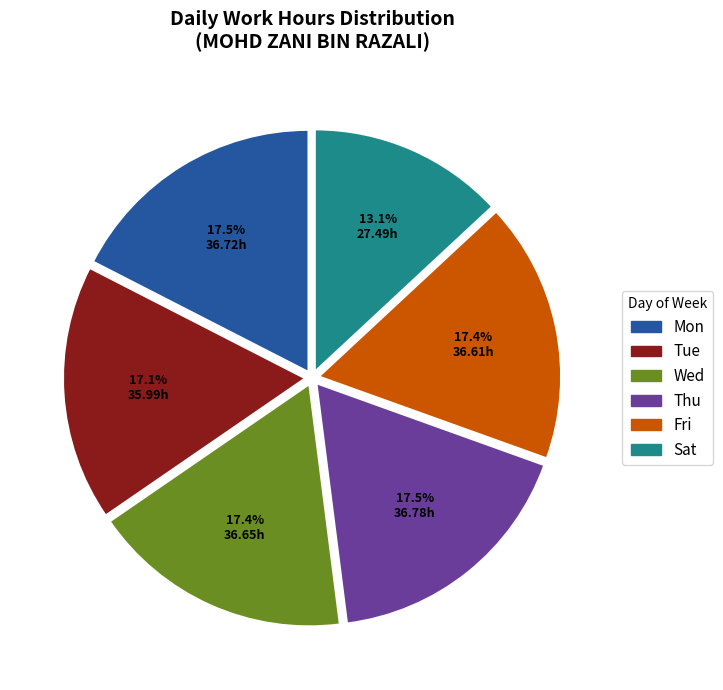

Does any single category account for the majority?

No